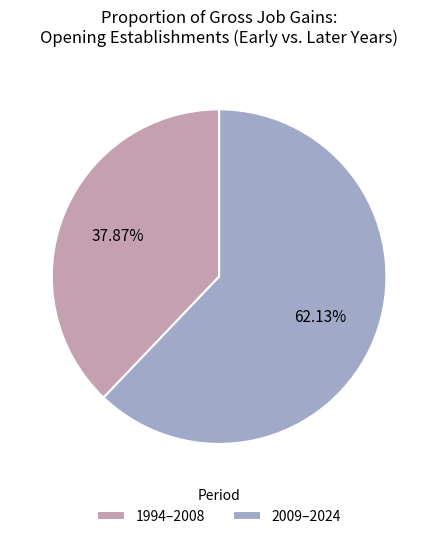

Is there any slice that represents more than half of the pie?

Yes